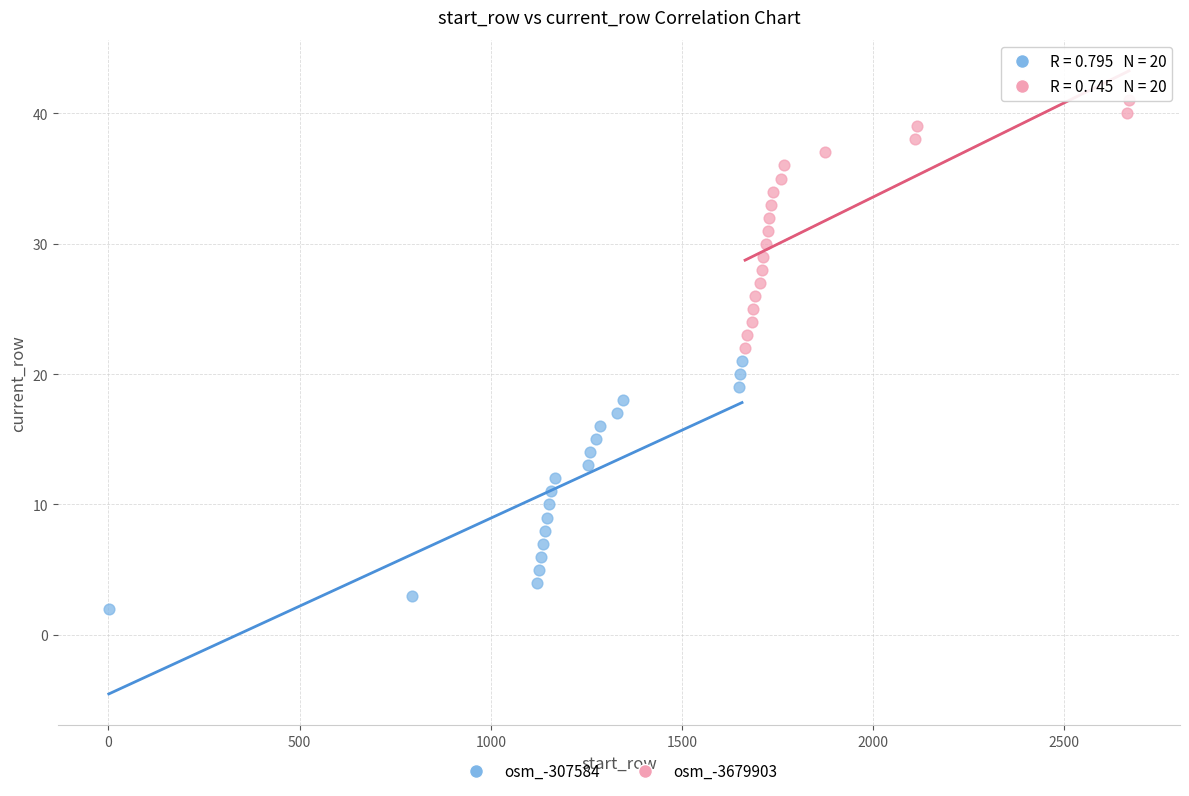

Which series reaches the maximum Y coordinate?

osm_-3679903